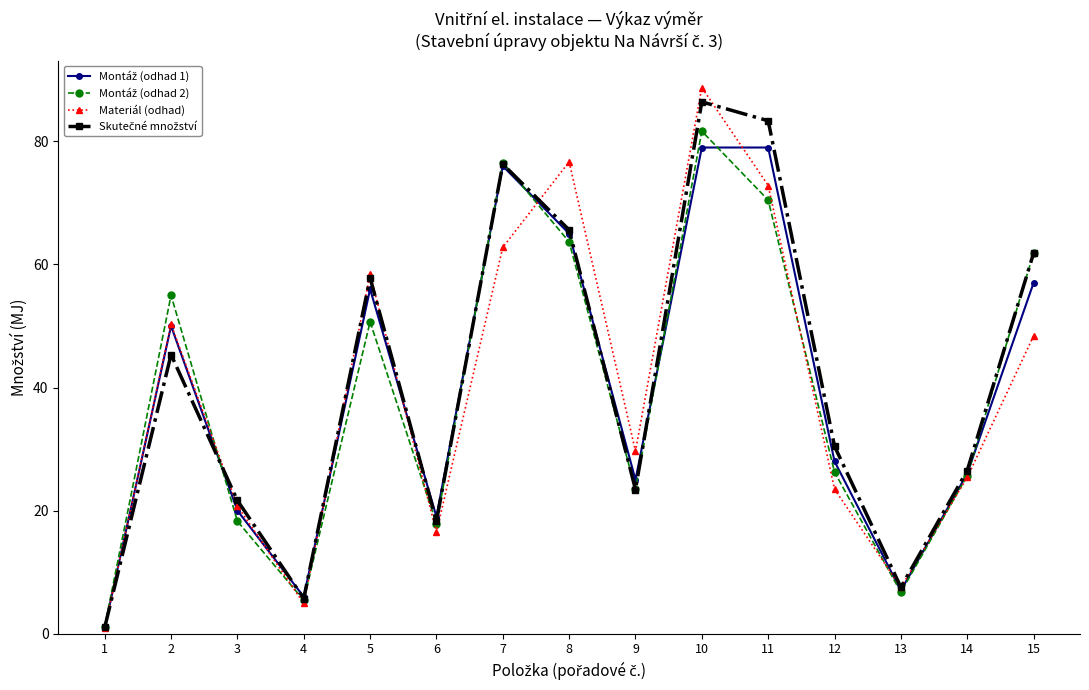

What is the greatest value displayed?

88.7